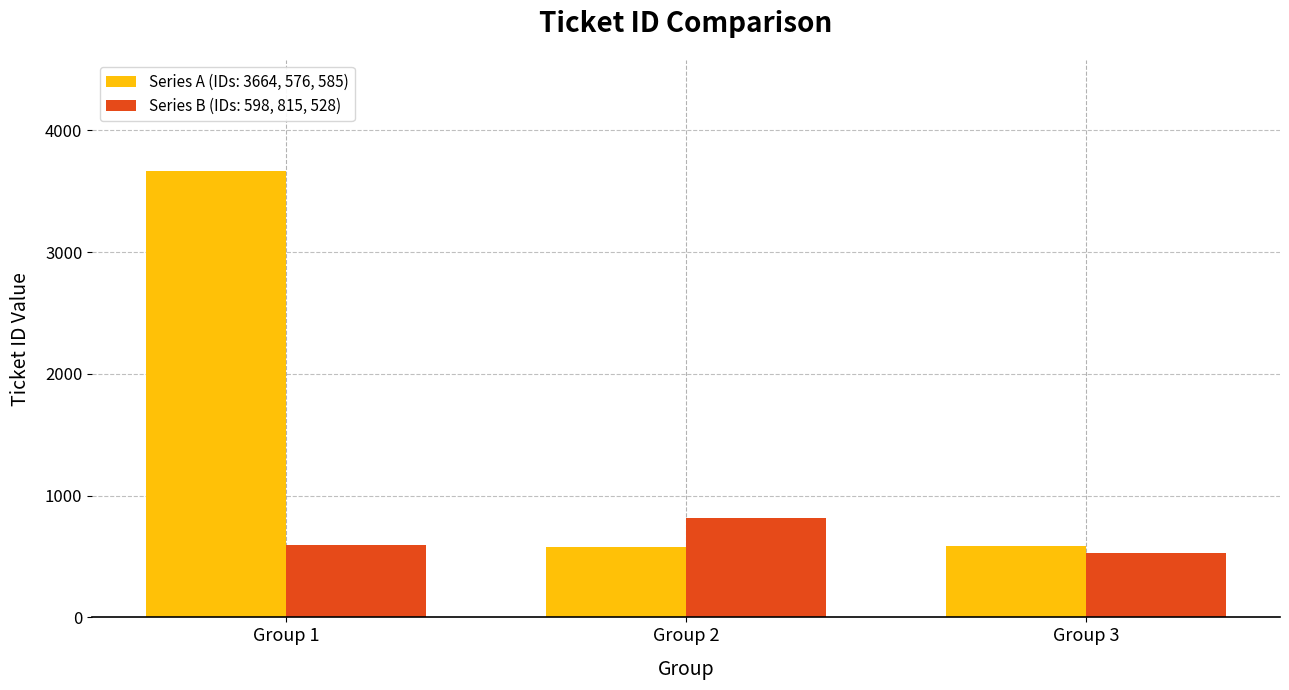

Rank the series by their maximum value, from highest to lowest.

Series A (IDs: 3664, 576, 585), Series B (IDs: 598, 815, 528)